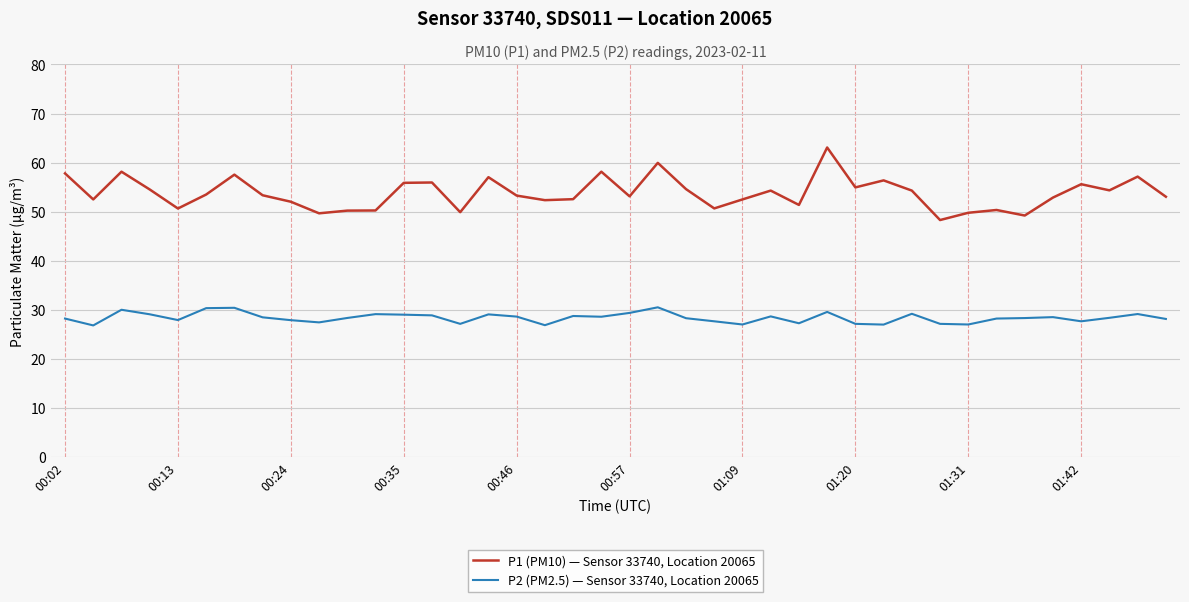

Which series has the largest total across all categories?

P1 (PM10) — Sensor 33740, Location 20065